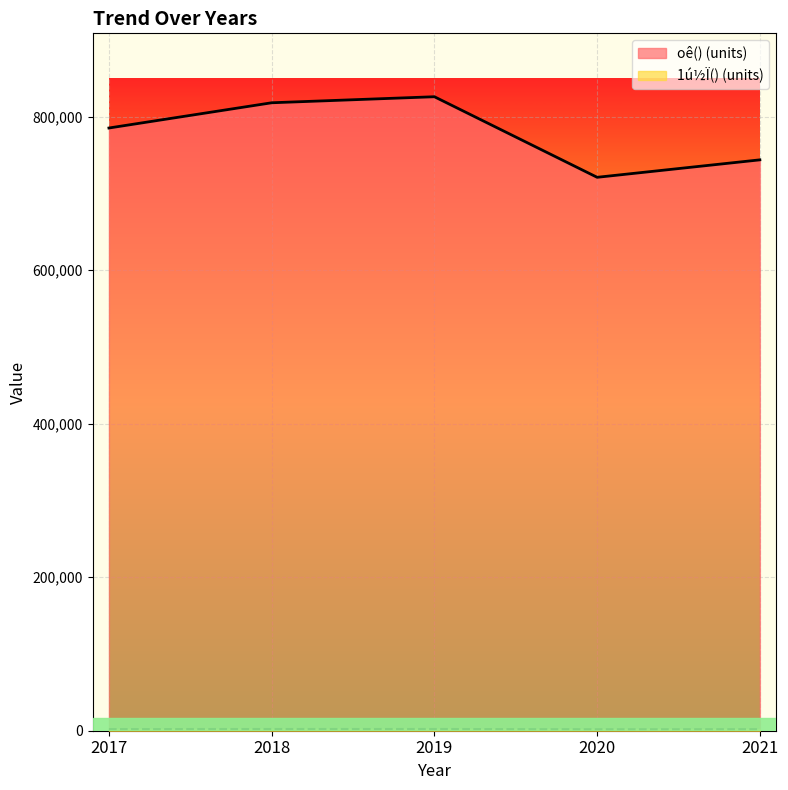

True or false: oê() (units) and 1ú½Ï() (units) cross at least once.

False